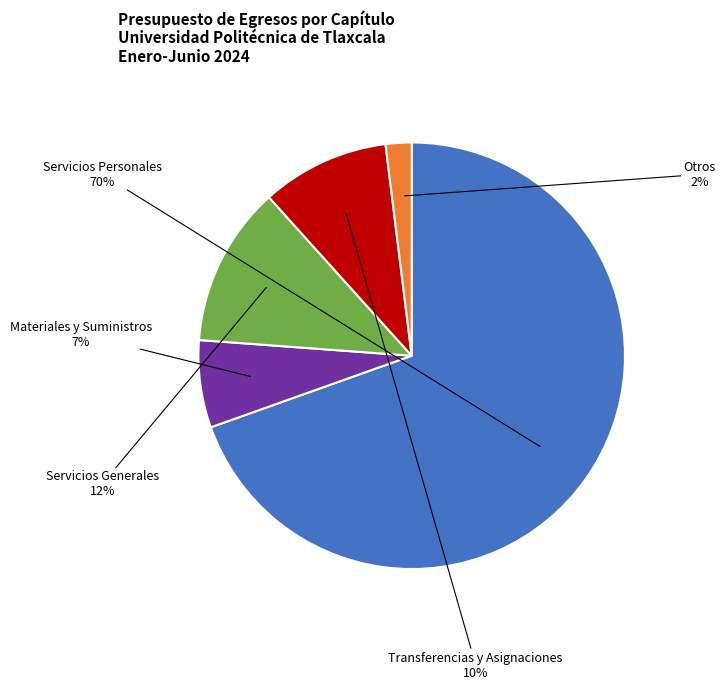

To the nearest percent, what is the average slice percentage?

20%